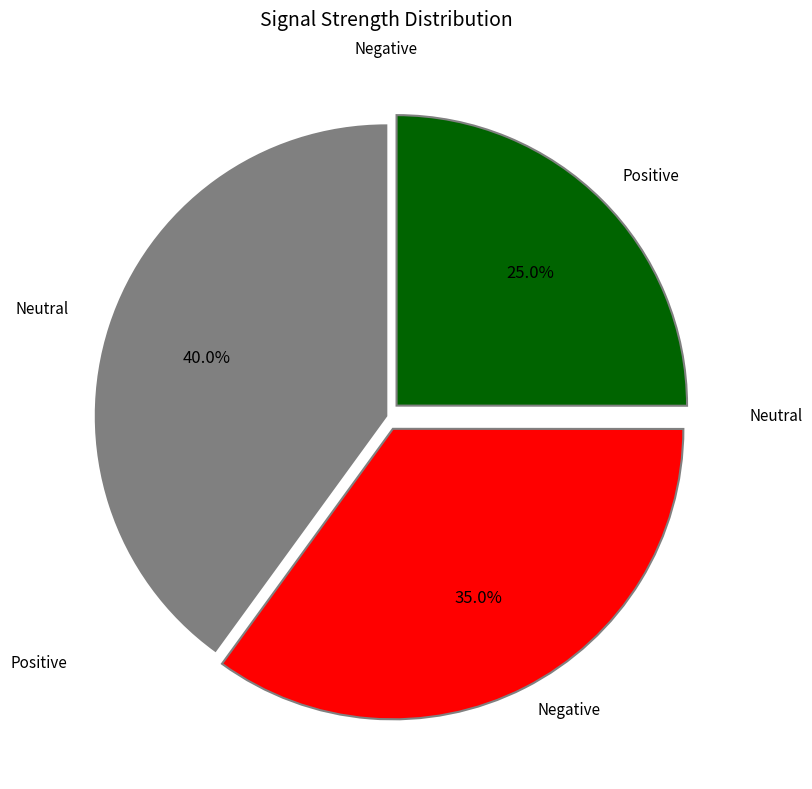

How many slices are in this pie chart?

3